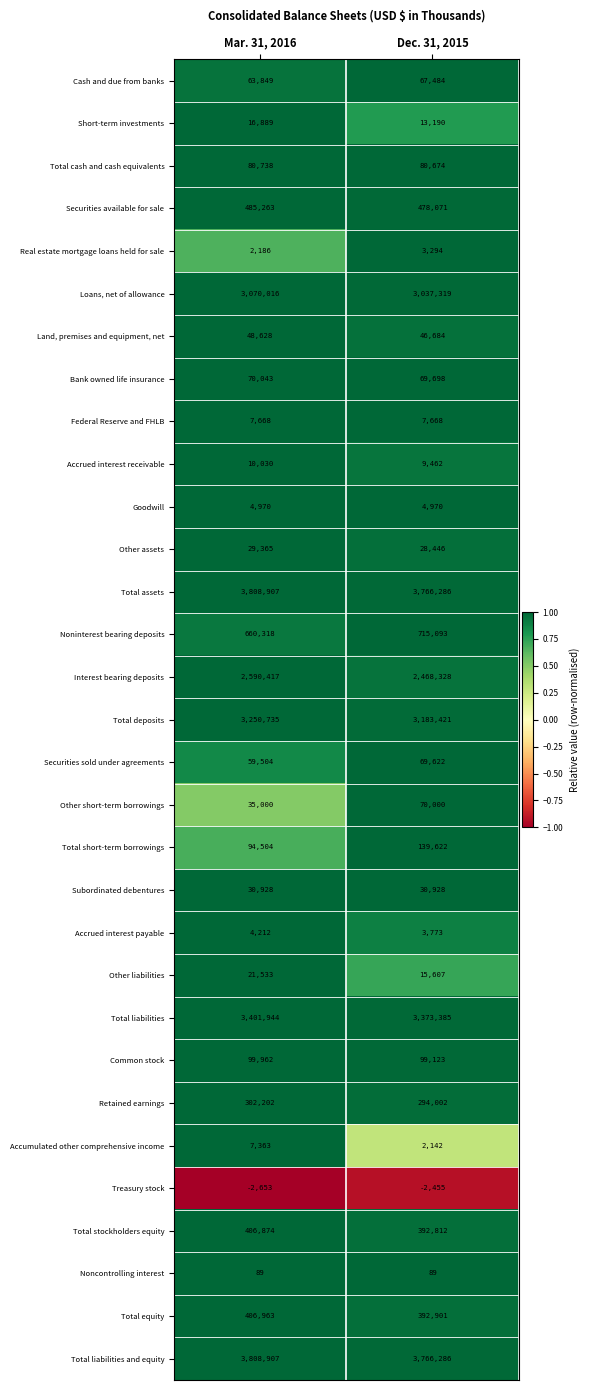

List the labels in order of Noninterest bearing deposits value, largest first.

Dec. 31, 2015, Mar. 31, 2016